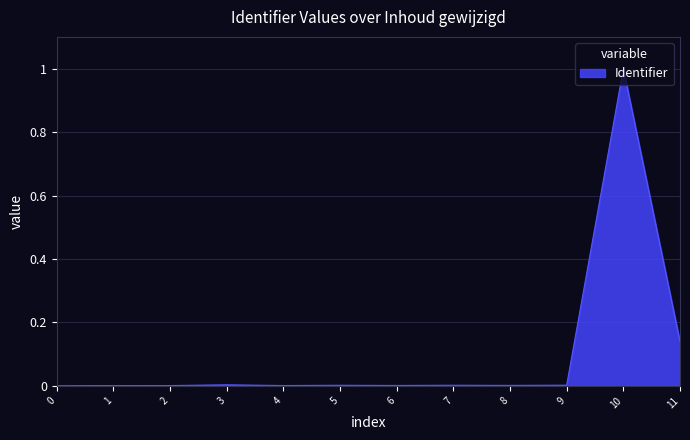

Which category has the highest value across all series?

10